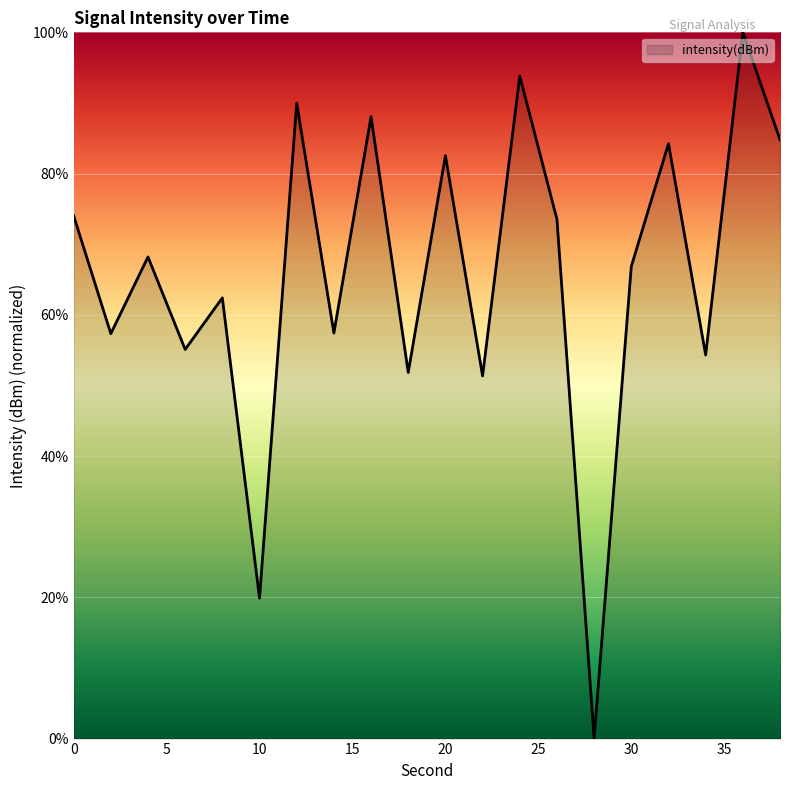

How many interior local peaks (higher than both neighbors) does the data have?

8